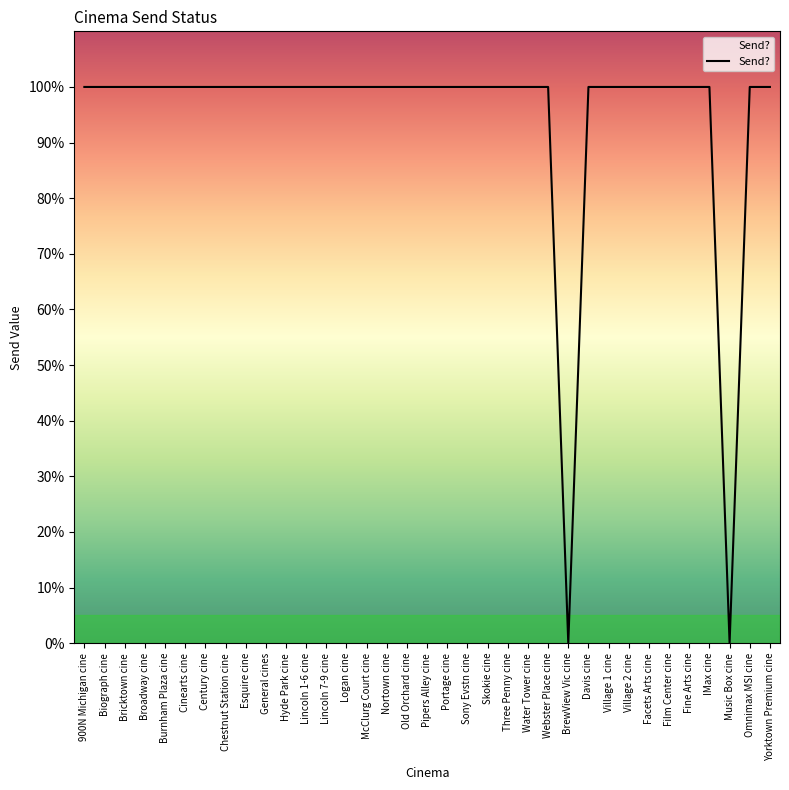

List the labels in order of value, smallest first.

BrewView Vic cine, Music Box cine, 900N Michigan cine, Biograph cine, Bricktown cine, Broadway cine, Burnham Plaza cine, Cinearts cine, Century cine, Chestnut Station cine, Esquire cine, General cines, Hyde Park cine, Lincoln 1-6 cine, Lincoln 7-9 cine, Logan cine, McClurg Court cine, Nortown cine, Old Orchard cine, Pipers Alley cine, Portage cine, Sony Evstn cine, Skokie cine, Three Penny cine, Water Tower cine, Webster Place cine, Davis cine, Village 1 cine, Village 2 cine, Facets Arts cine, Film Center cine, Fine Arts cine, IMax cine, Omnimax MSI cine, Yorktown Premium cine